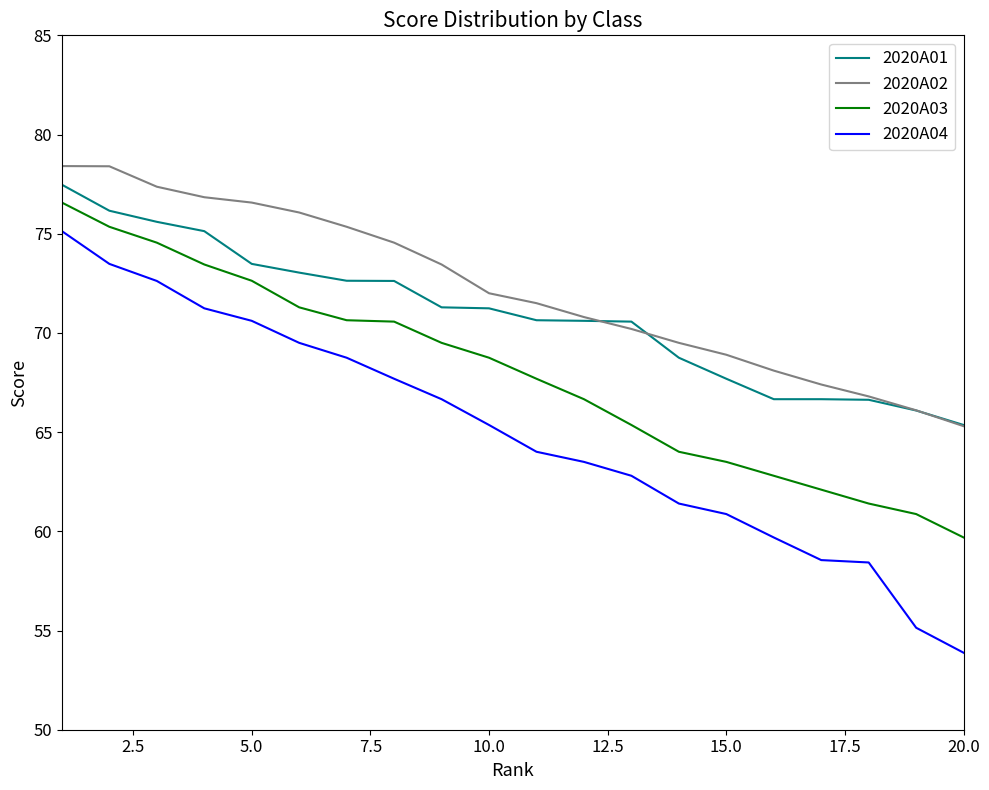

Which series has the widest spread of values?

2020A04